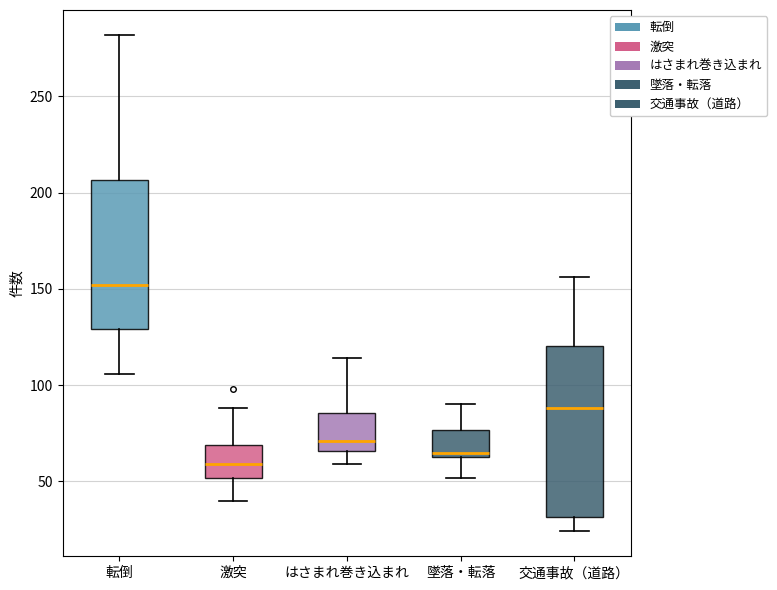

Reading left to right, transcribe this box plot: for each box, give where its median line is, the range the box spans, and where its two whiskers end, as read against the y-axis. The values are not printed on the chart, so give them approximately, as read against the axis.

転倒: median 150, box 130 to 205, whiskers 105 to 280
激突: median 60, box 50 to 70, whiskers 40 to 90
はさまれ巻き込まれ: median 70, box 65 to 85, whiskers 60 to 115
墜落・転落: median 65 (just above the box's lower edge), box 65 to 75, whiskers 50 to 90
交通事故（道路）: median 90, box 30 to 120, whiskers 25 to 155